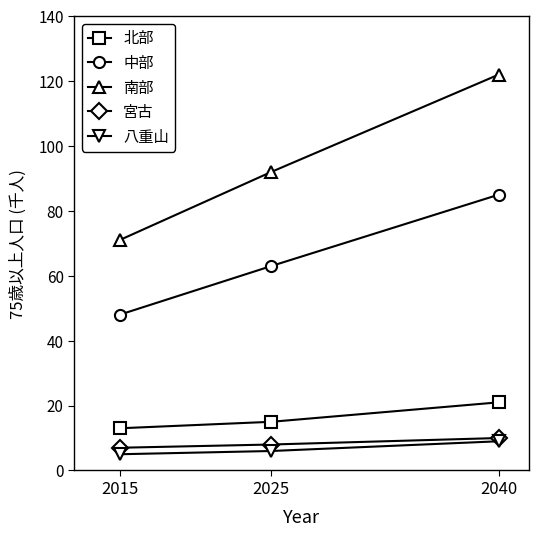

At how many categories does at least one series exceed 11?

3